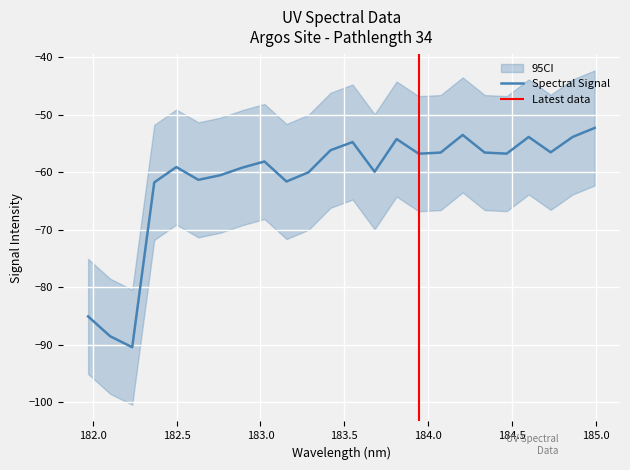

How many data points does each series have?

24